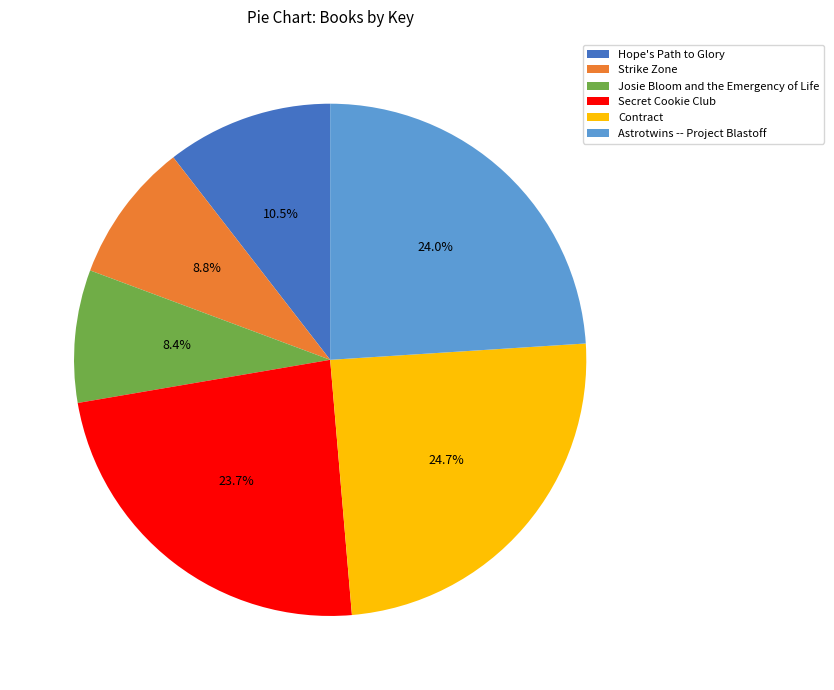

To the nearest percent, what is the difference between the Josie Bloom and the Emergency of Life and Astrotwins -- Project Blastoff slice percentages?

16%